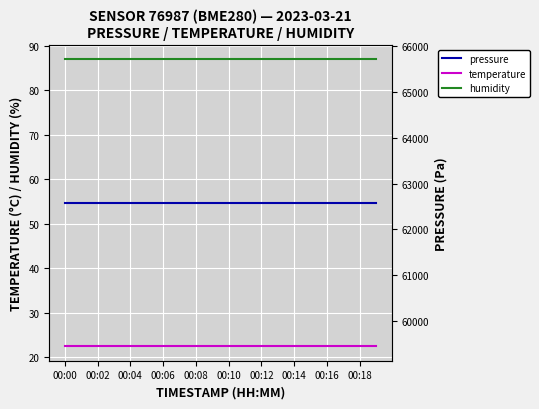

List the series in order of their peak value, highest first.

pressure, humidity, temperature